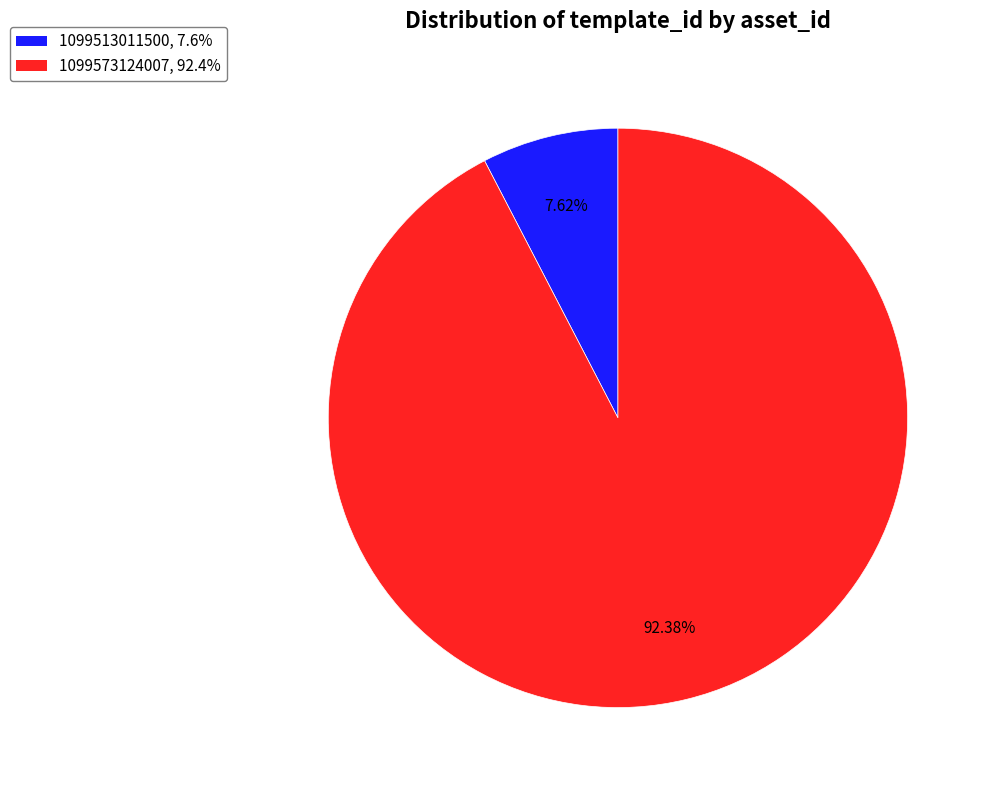

Is there a majority slice in this chart?

Yes